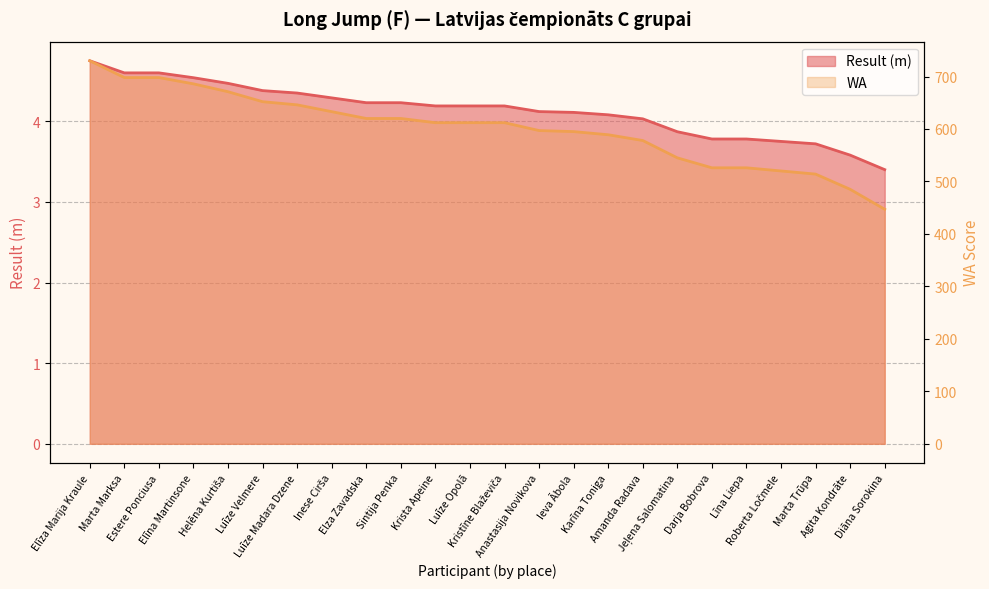

Where is Result nearest to the value 4?

Amanda Radava